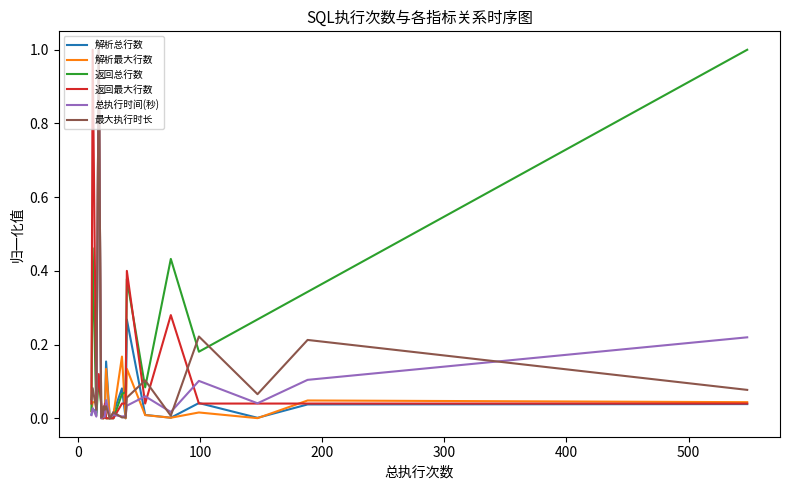

Which series has the largest total across all categories?

返回总行数